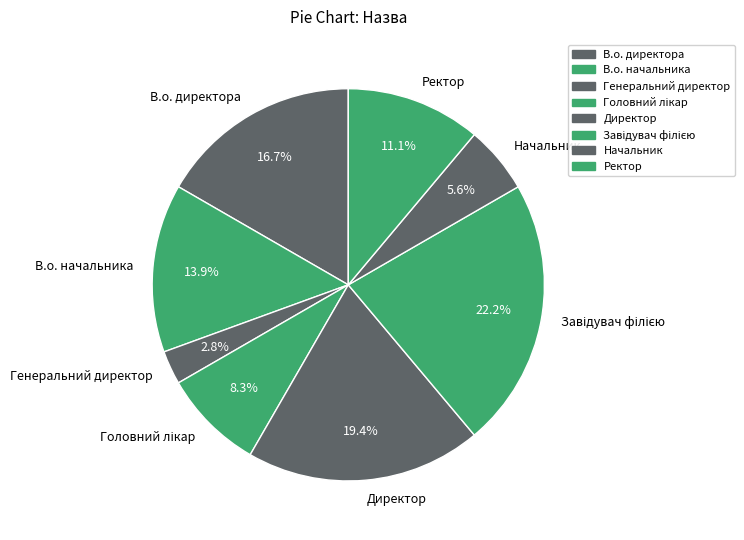

Is there any slice that represents more than half of the pie?

No